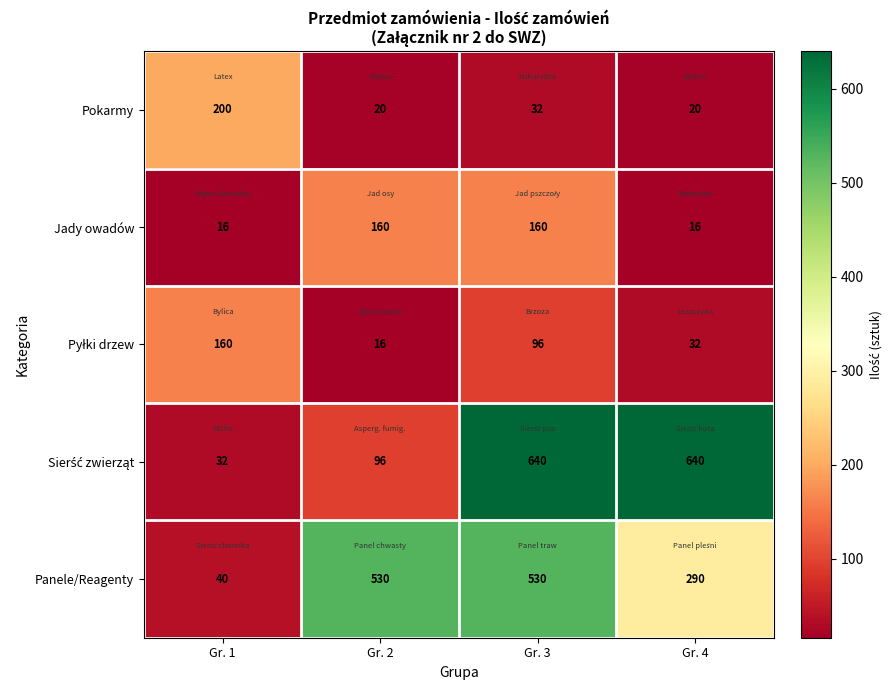

What is the smallest value displayed?

16